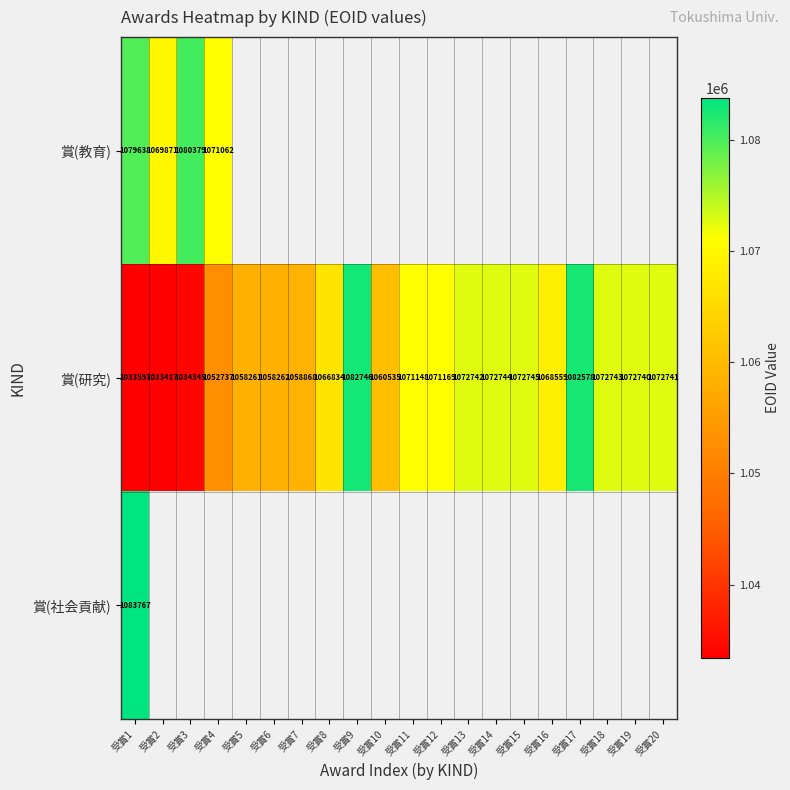

Where does the 賞(研究) series first go above 1071148?

受賞9